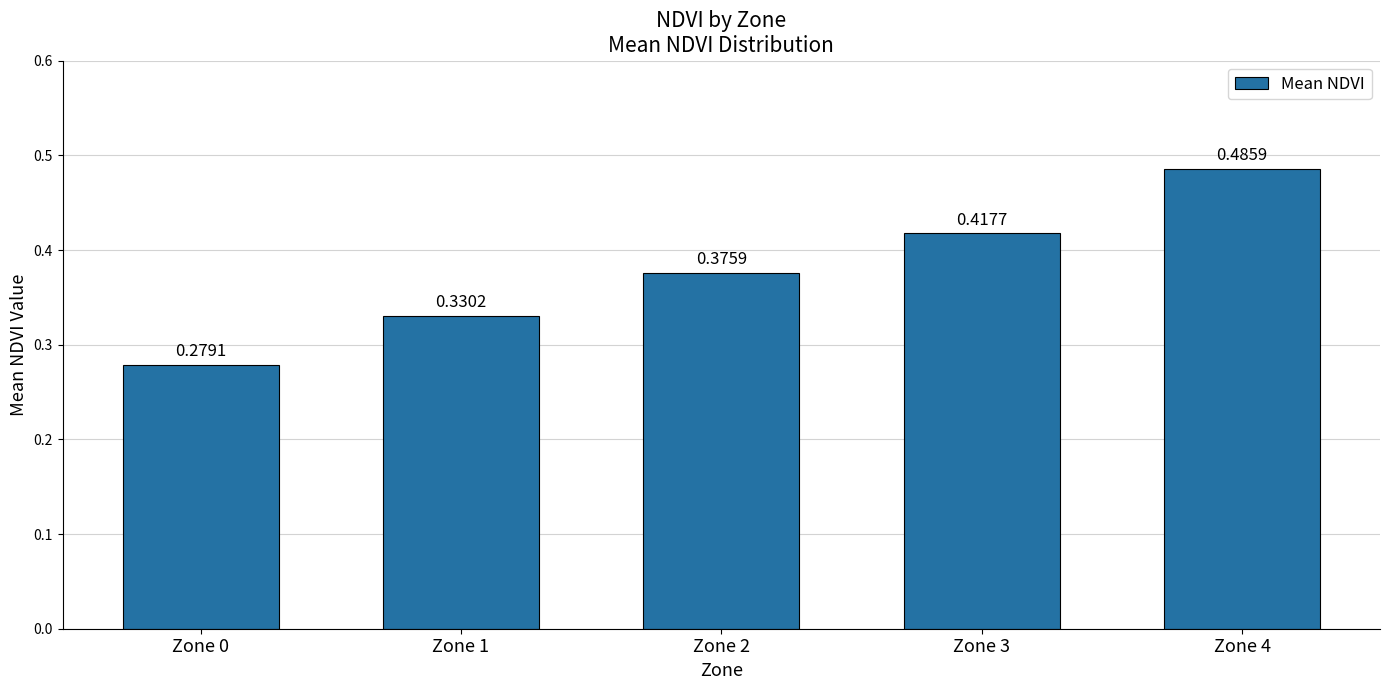

What is the change in value from Zone 2 to Zone 4?

+0.1